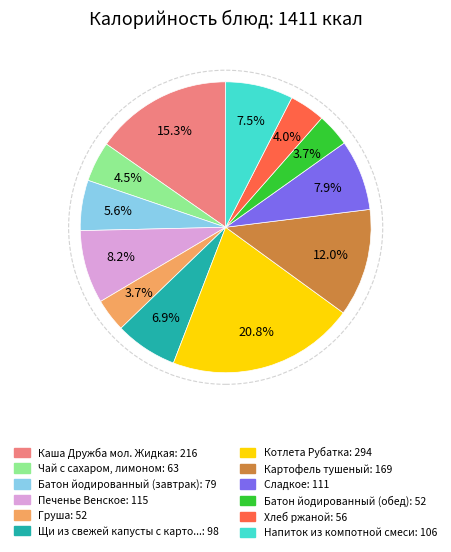

Is there a majority slice in this chart?

No